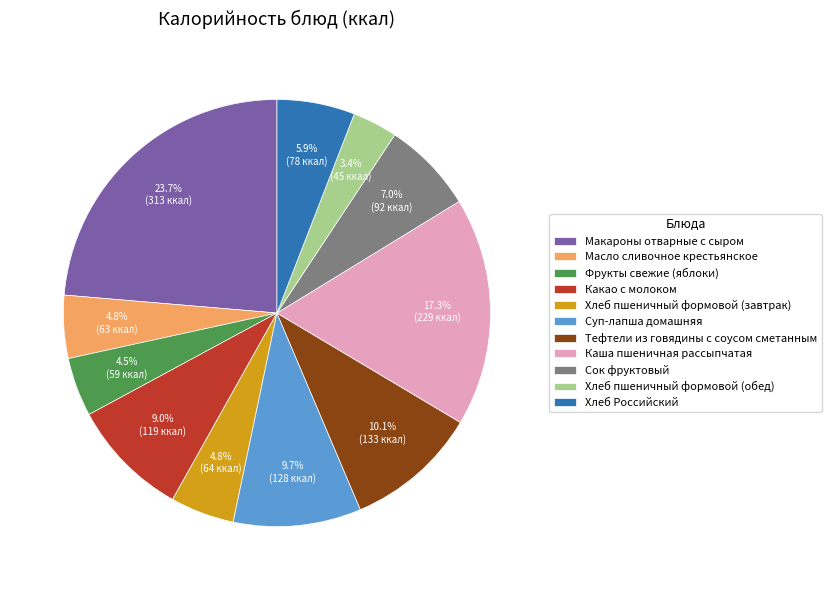

Count the number of slices in the pie.

11